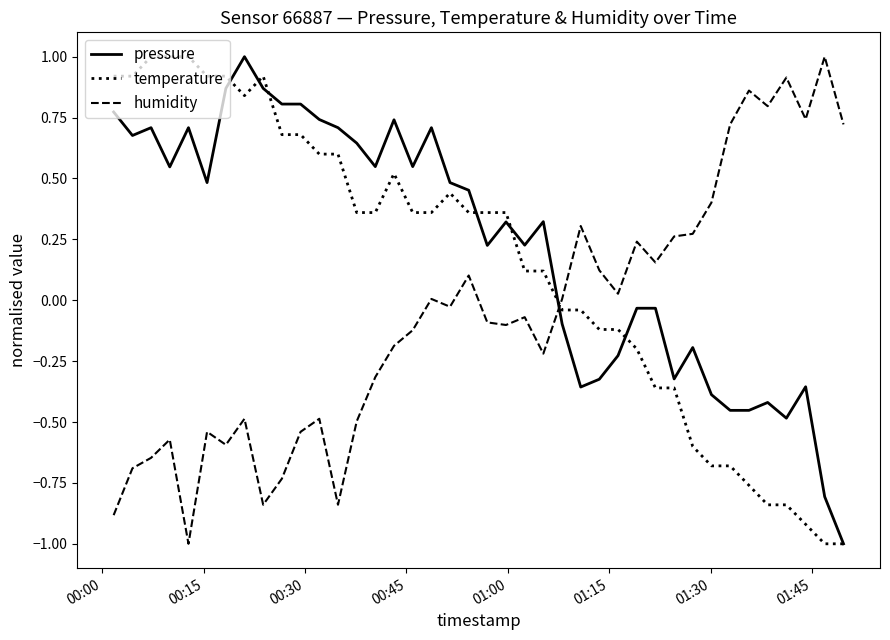

What is the minimum value for humidity?

-1.0